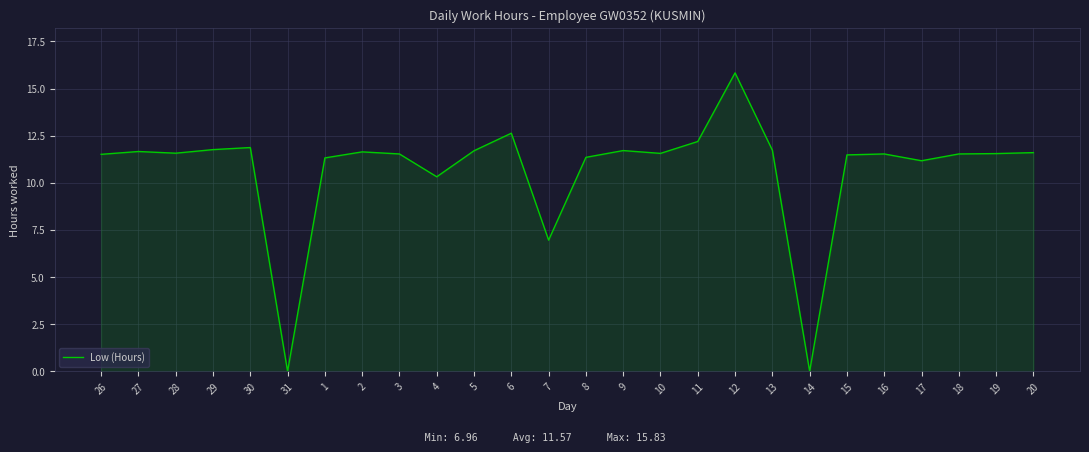

Which has a higher value, 13 or 16?

13